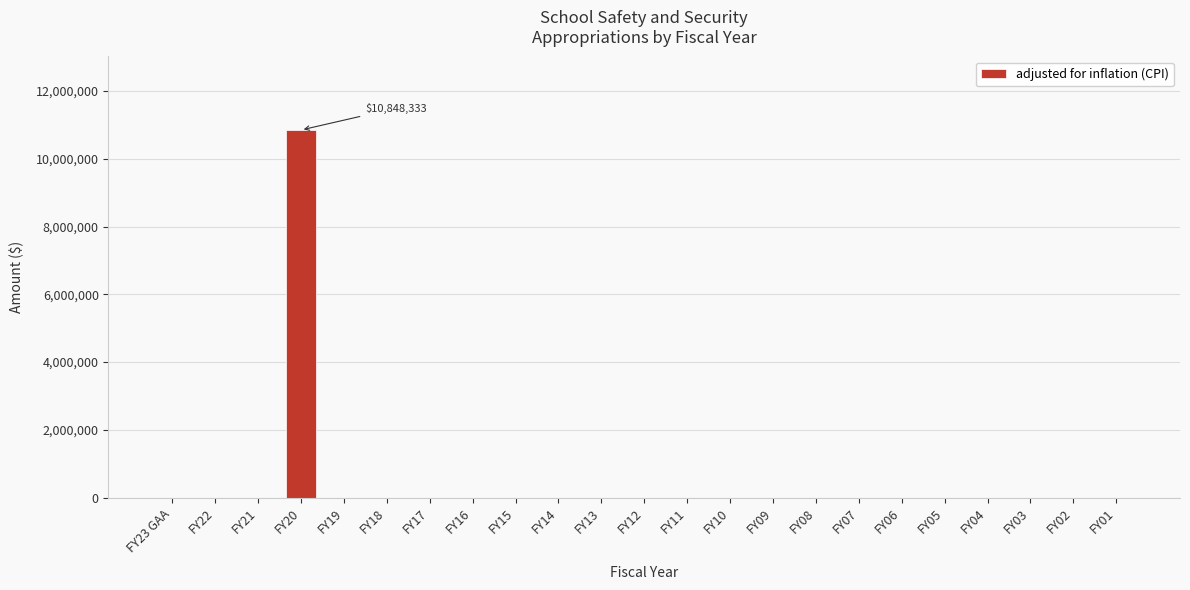

Reading left to right, transcribe all the data shown in this chart.

FY23 GAA=0	FY22=0	FY21=0	FY20=10848333	FY19=0	FY18=0	FY17=0	FY16=0	FY15=0	FY14=0	FY13=0	FY12=0	FY11=0	FY10=0	FY09=0	FY08=0	FY07=0	FY06=0	FY05=0	FY04=0	FY03=0	FY02=0	FY01=0